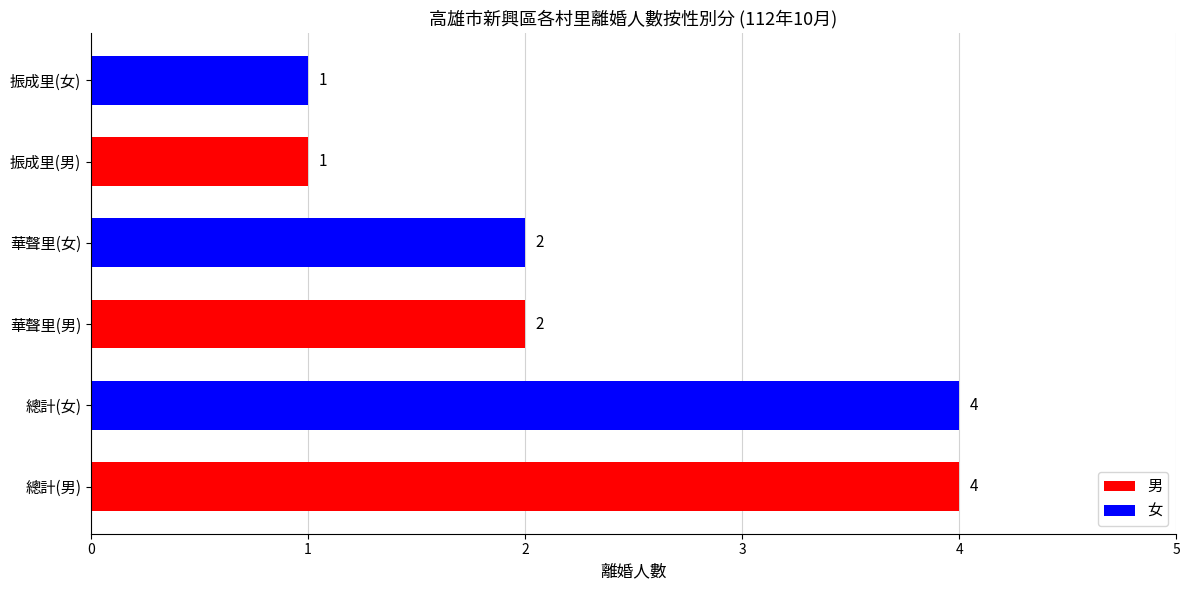

What is the average value?

2